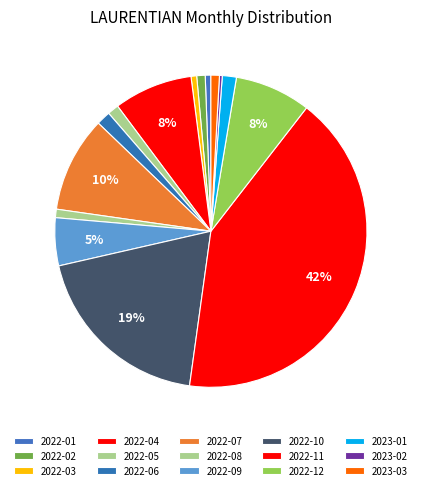

To the nearest percent, what percentage of the pie is 2022-12?

8%